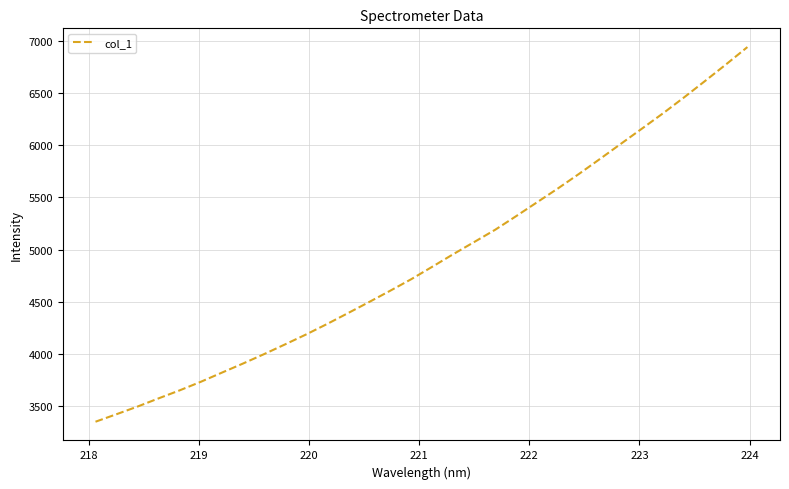

Reading left to right, extract all data points from this chart.

3349.6	3421.7	3495.1	3573.7	3650.4	3732.1	3819.7	3906.7	3996.7	4090.3	4185.4	4286.0	4390.8	4496.7	4604.6	4715.1	4834.4	4955.1	5072.1	5189.9	5320.8	5454.3	5588.0	5727.1	5870.8	6016.5	6161.7	6308.0	6460.6	6617.9	6777.2	6940.4